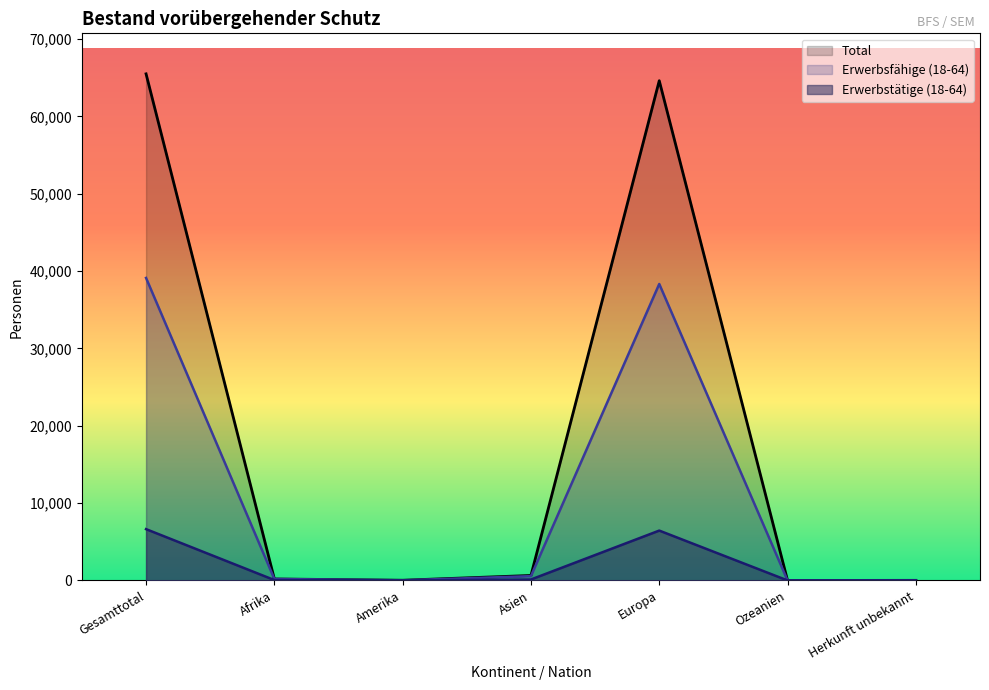

True or false: Total and Erwerbstätige cross at least once.

False